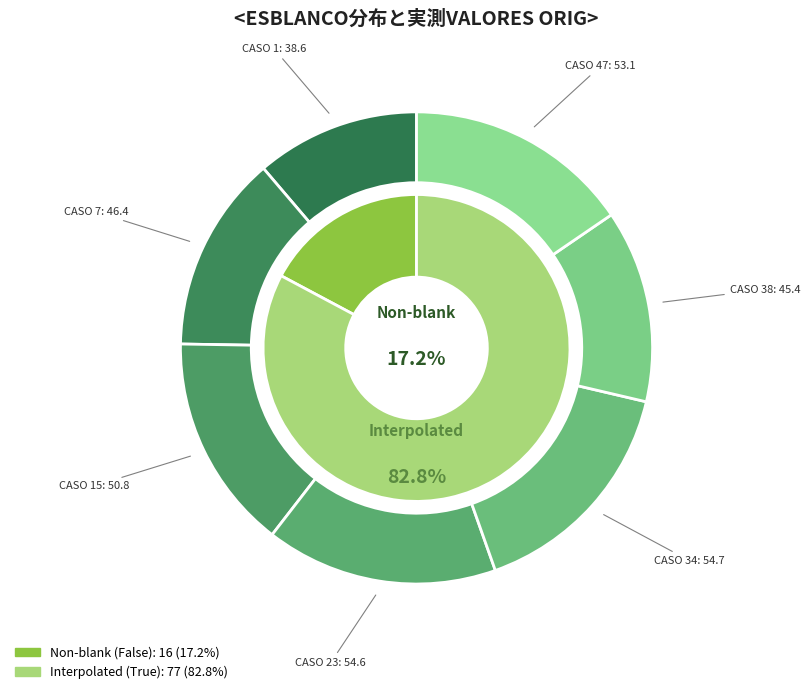

The CASO 15-22 slice represents 23% of the pie. True or false?

False